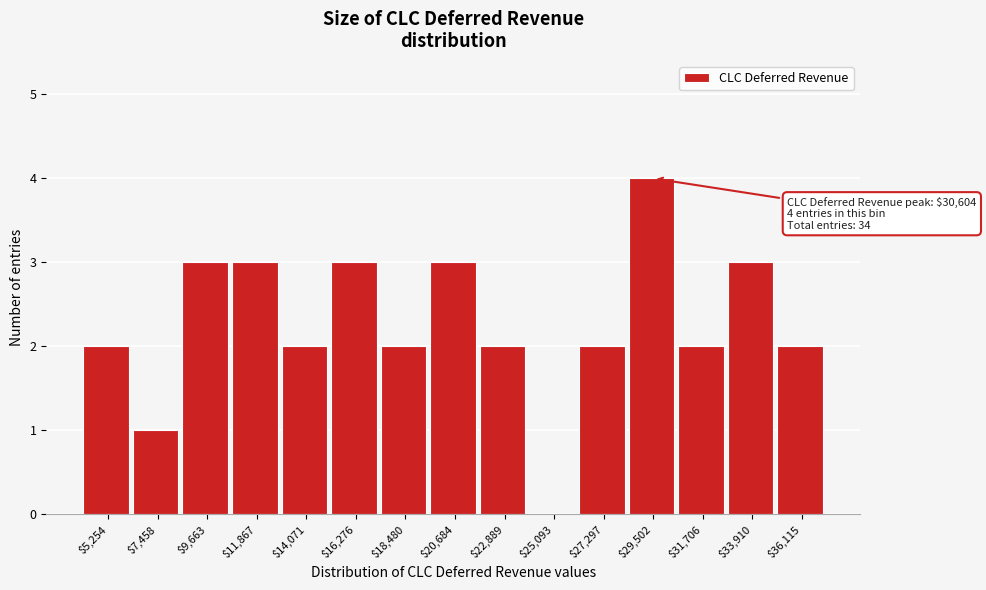

Is it true that the value at $7,458 is 1?

True